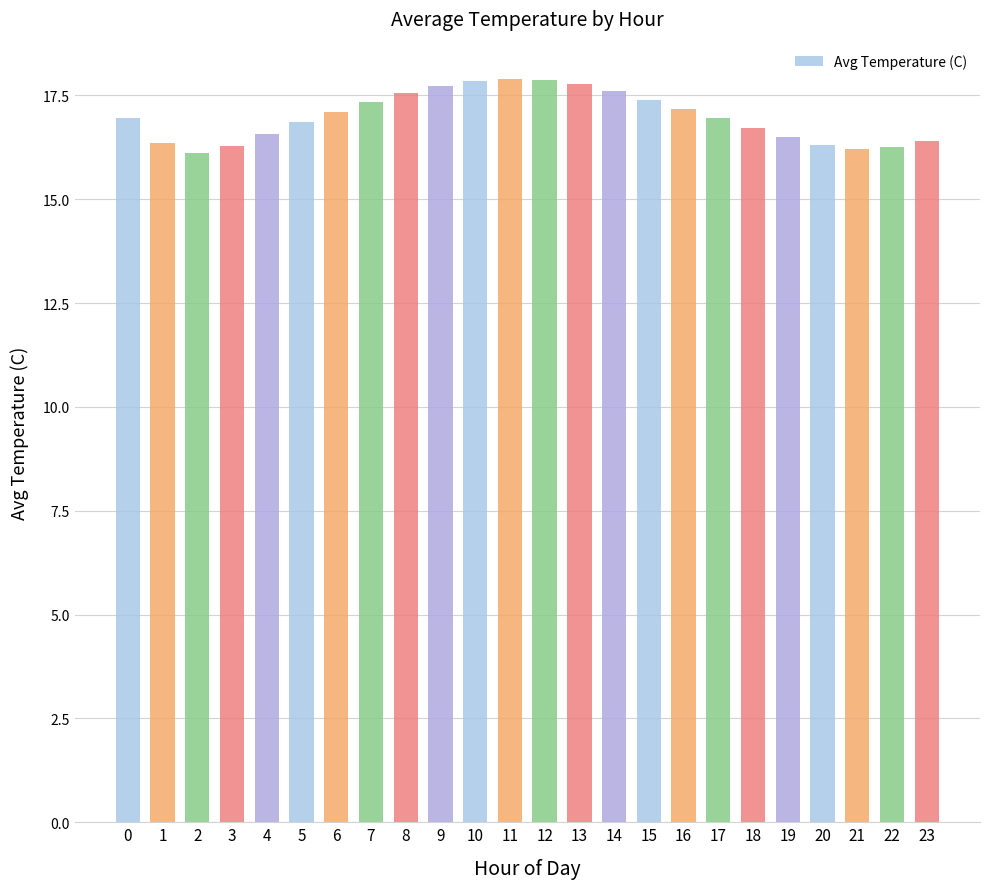

What is the difference between the maximum and minimum values?

1.8